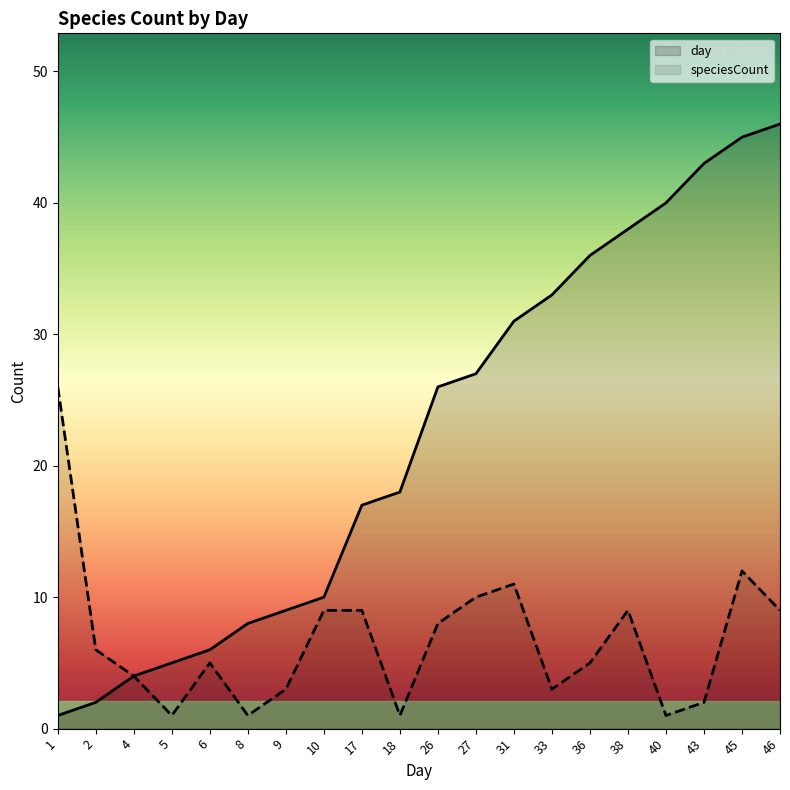

Does the chart have visible grid lines?

No